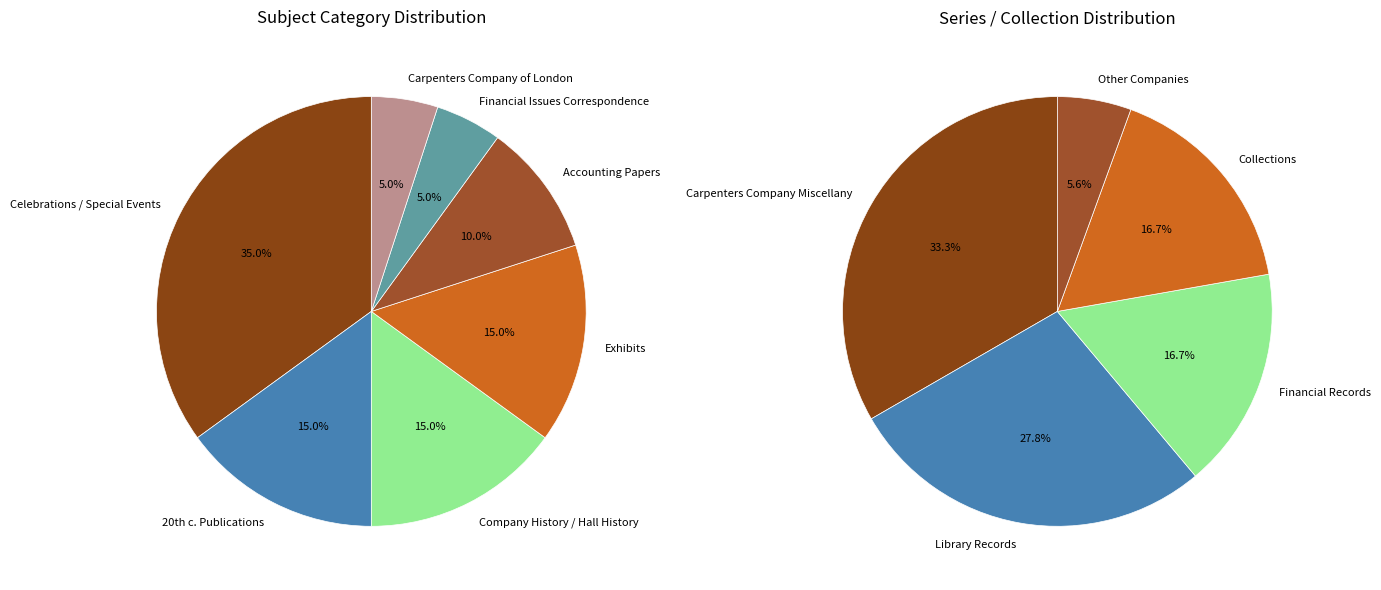

True or false: Exhibits accounts for 29% of the total.

False